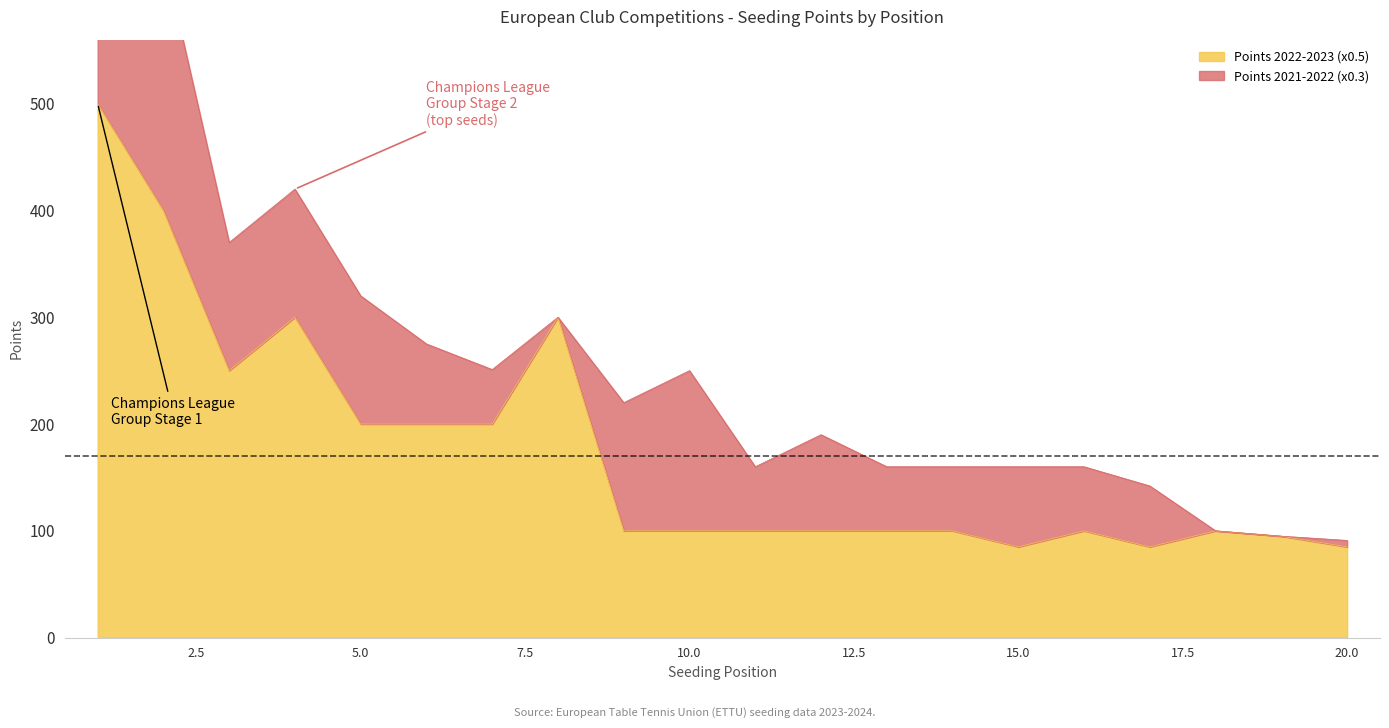

List the labels in order of value, largest first.

1, 2, 4, 8, 3, 5, 6, 7, 9, 10, 11, 12, 13, 14, 16, 18, 19, 15, 17, 20